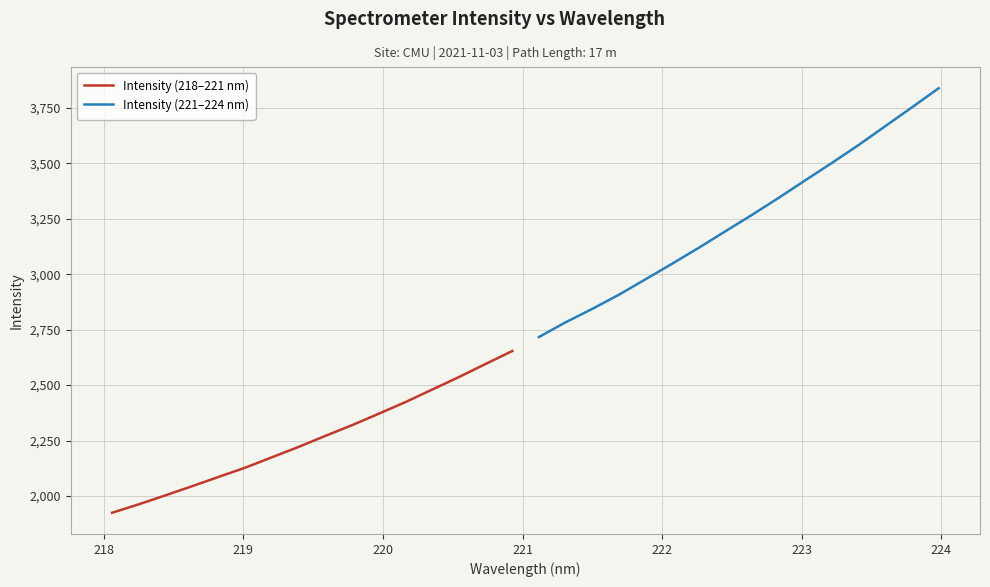

What is the minimum value for Intensity (221–224 nm)?

2716.9